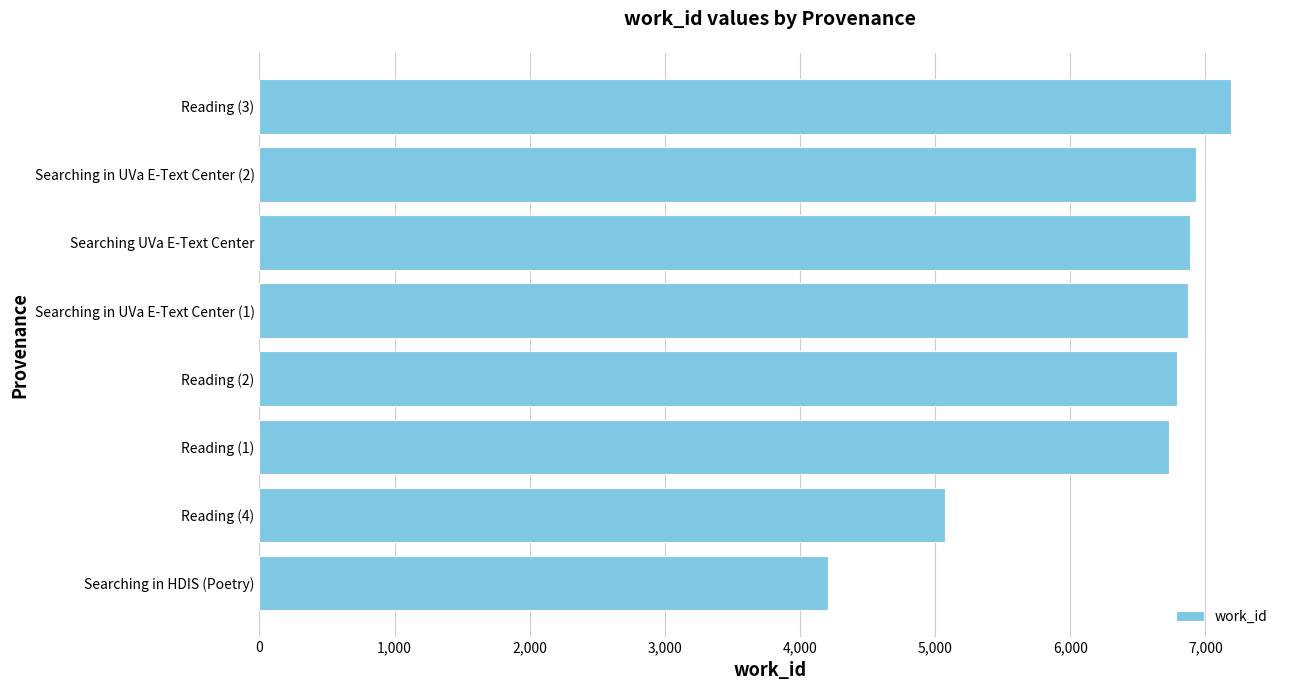

Which category has the highest value across all series?

Reading (3)